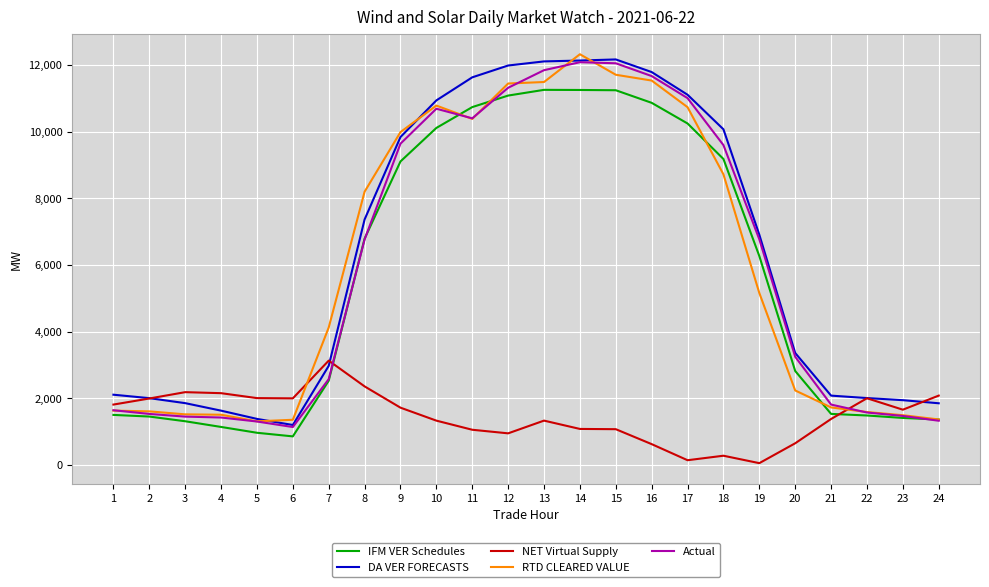

What is the spread (max minus min) of values at 14?

11236.8